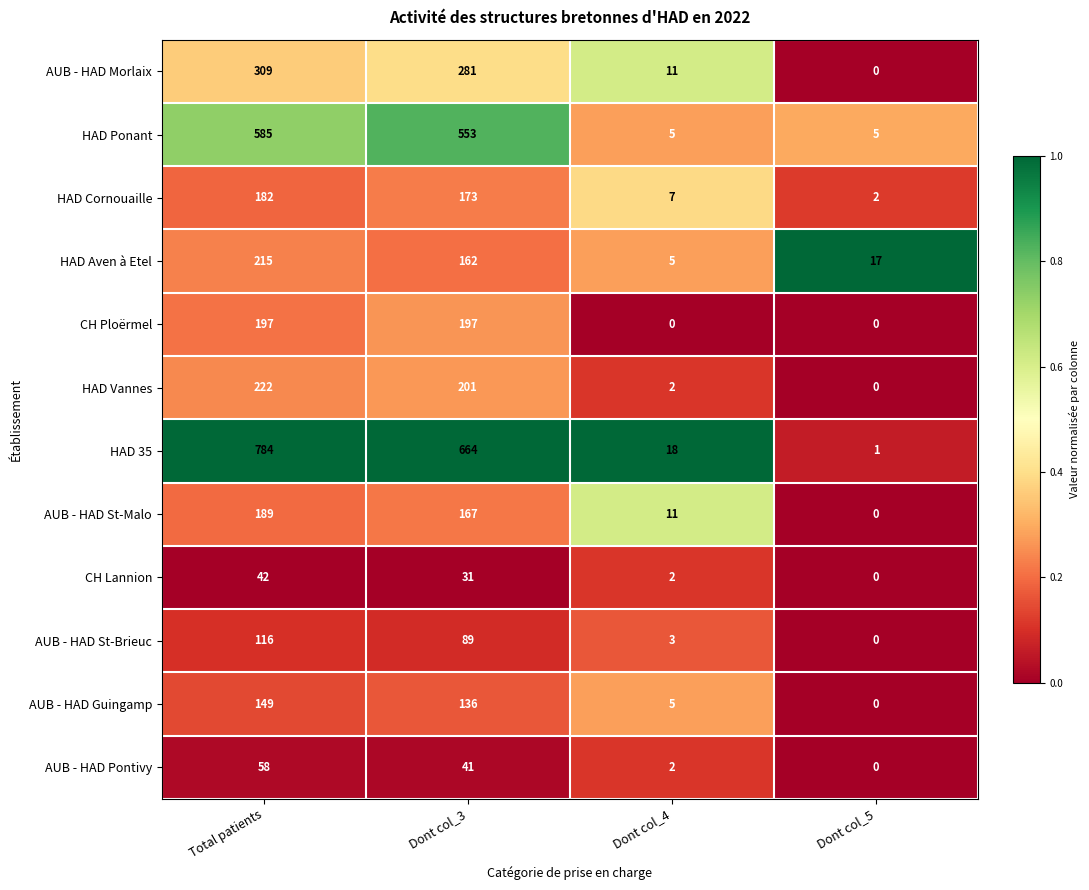

Which series has the widest spread of values?

HAD 35